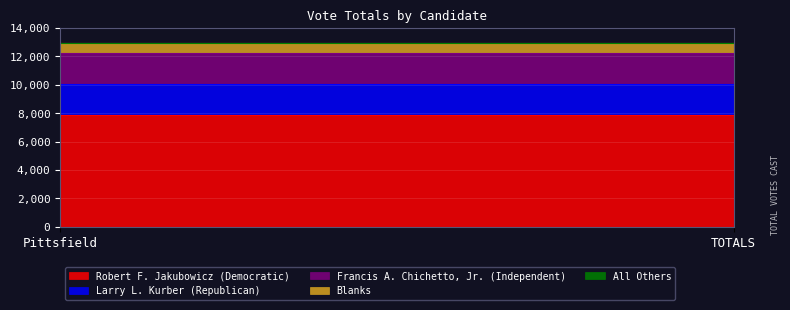

Between TOTALS and Pittsfield, which is larger?

TOTALS